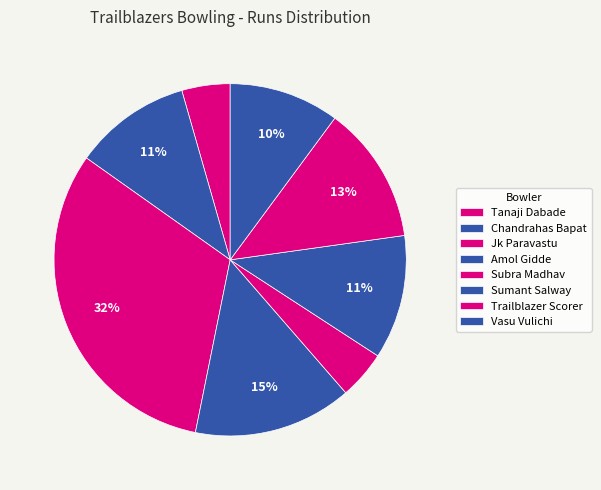

Count the number of slices in the pie.

8